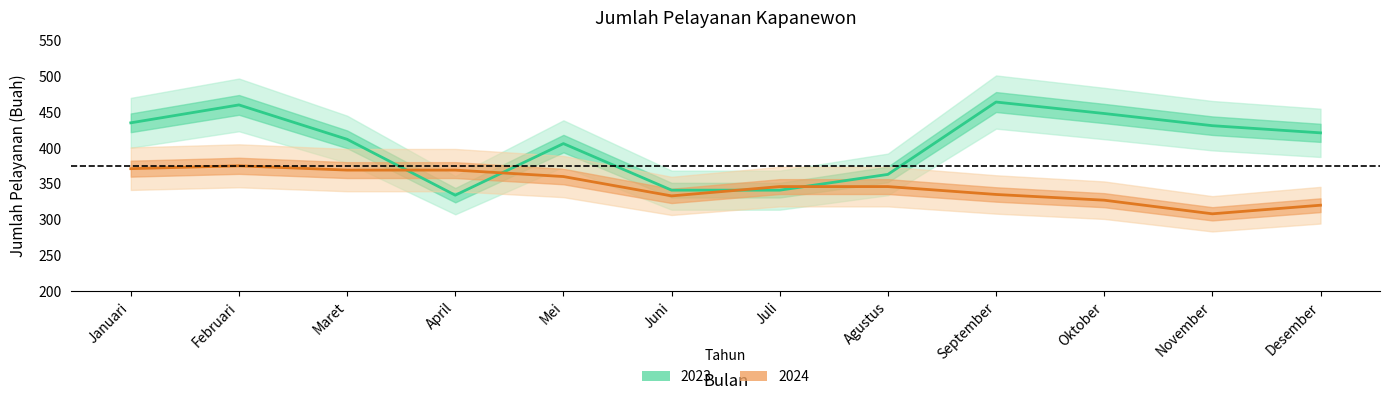

What position from the right is Desember?

1